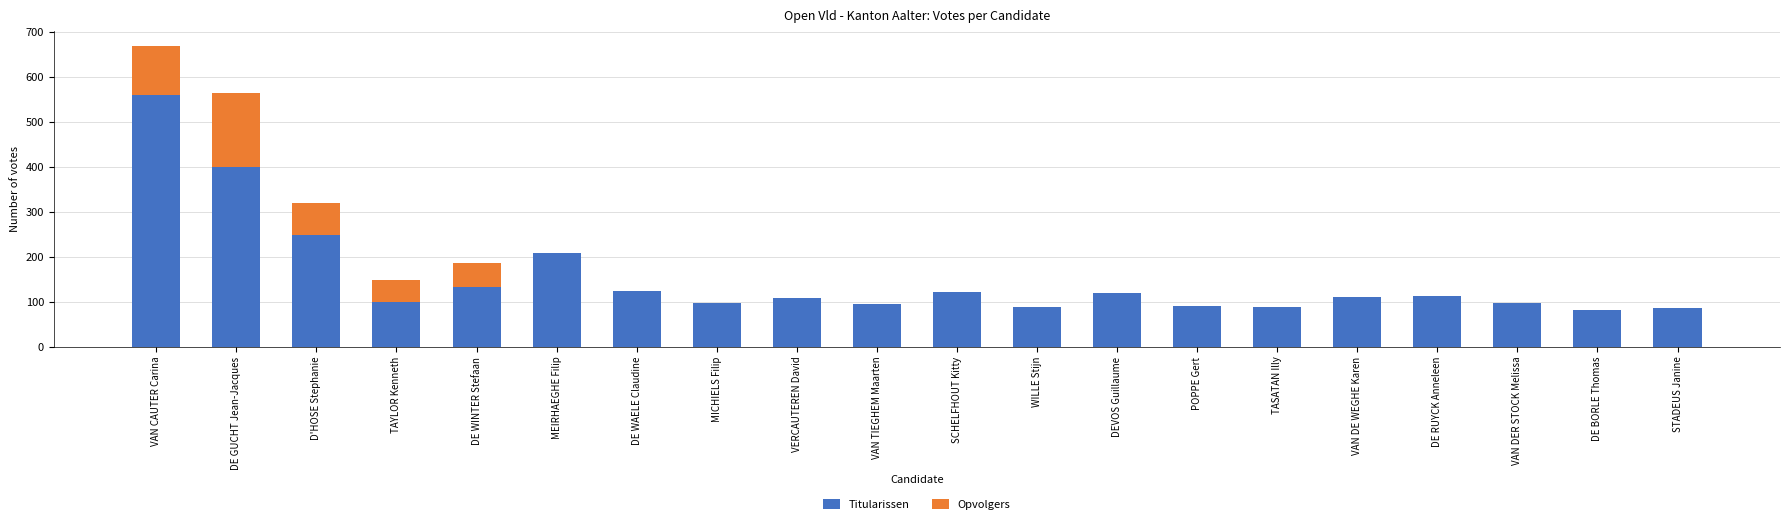

How many series are shown in this chart?

2